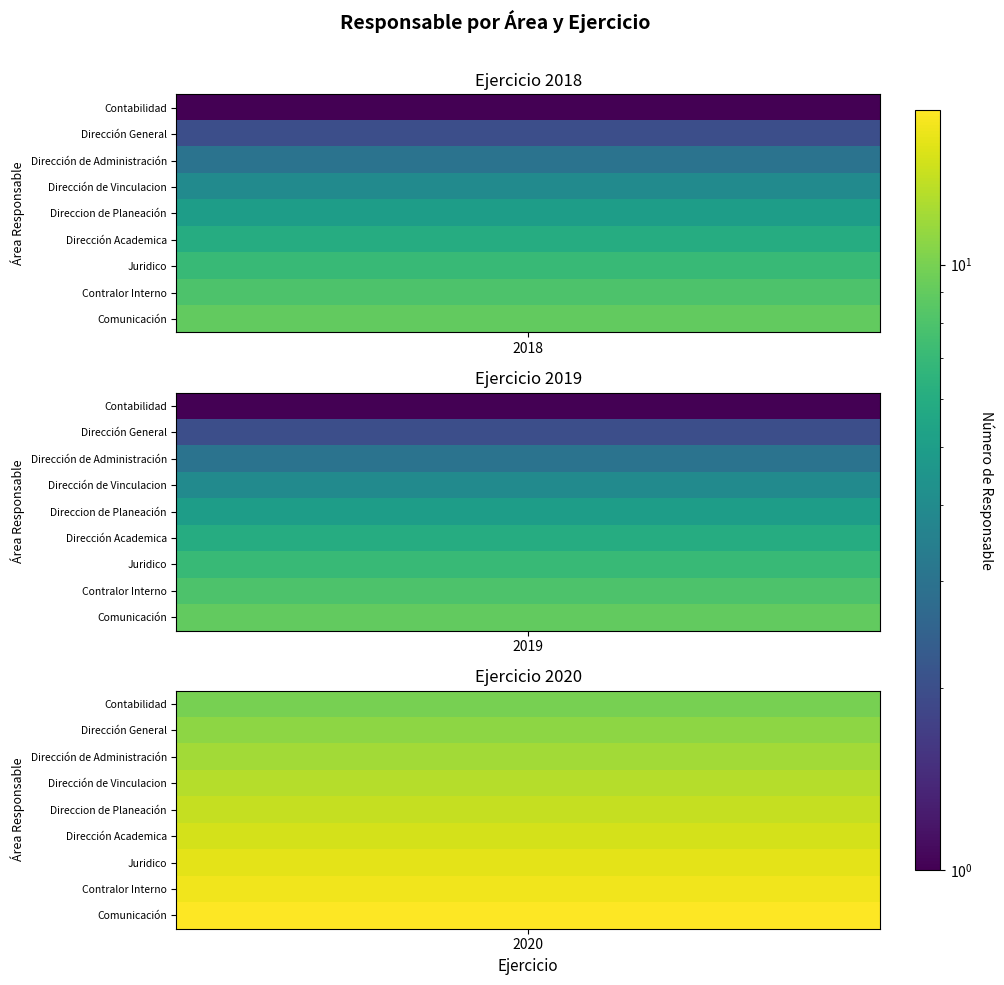

Which category has the highest value across all series?

2020